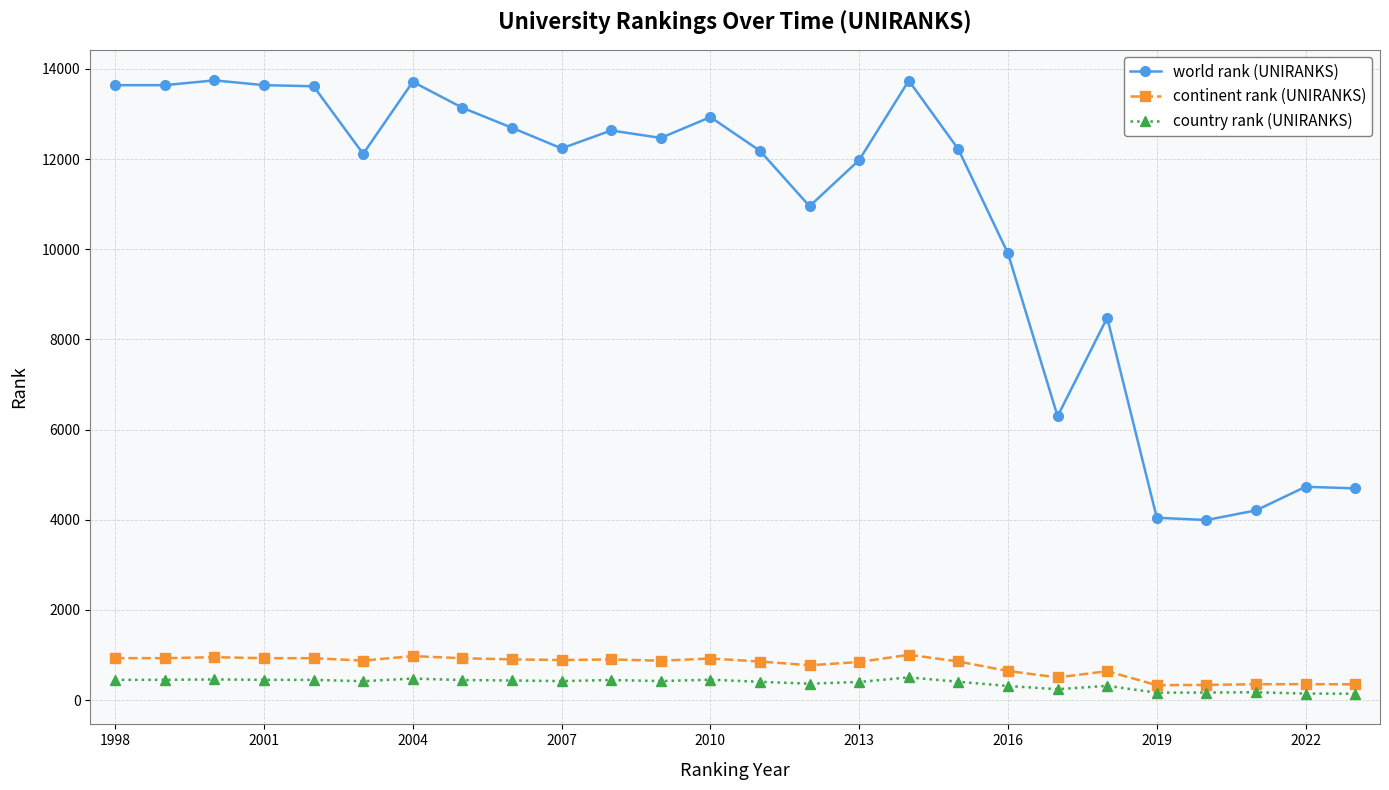

True or false: country rank (UNIRANKS) and continent rank (UNIRANKS) cross at least once.

False